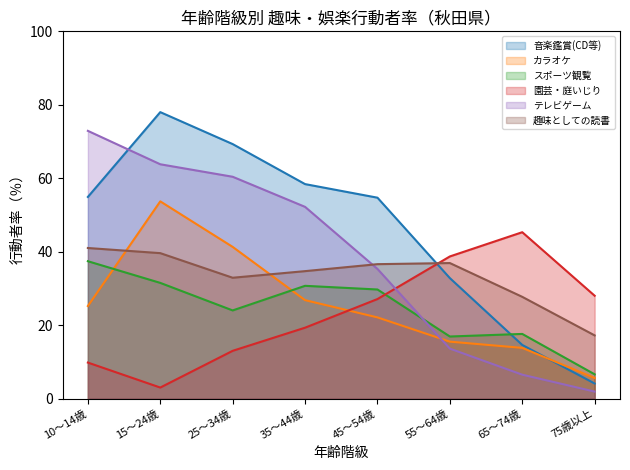

What is the difference between the スポーツ観覧 values at 45～54歳 and 15～24歳?

1.8